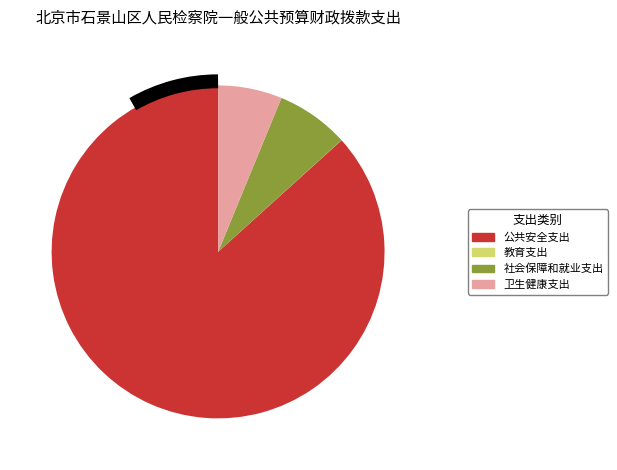

Is it true that 卫生健康支出 is 12% of the pie?

False